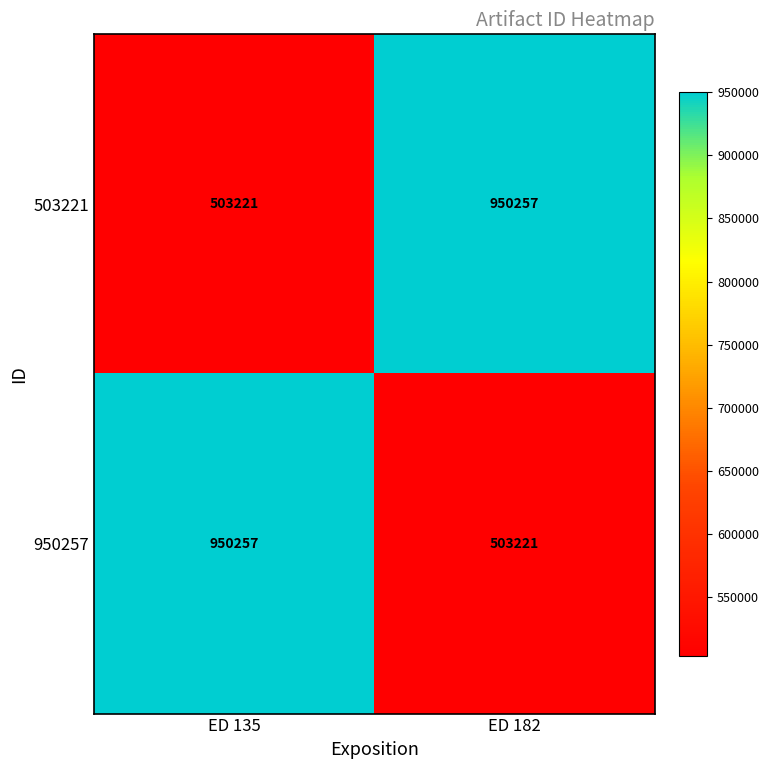

What is the total value across all series at ED 182?

1453478